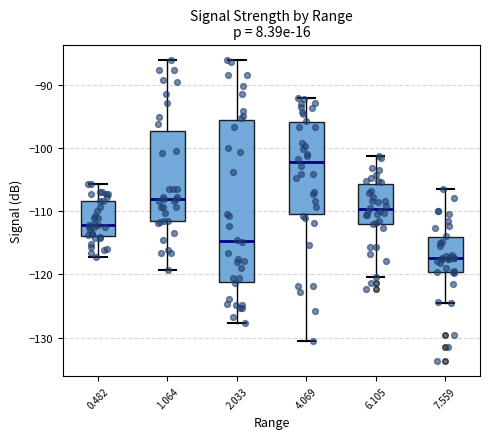

Comparing the boxes themselves (not the whiskers), which one is the tallest?

2.033